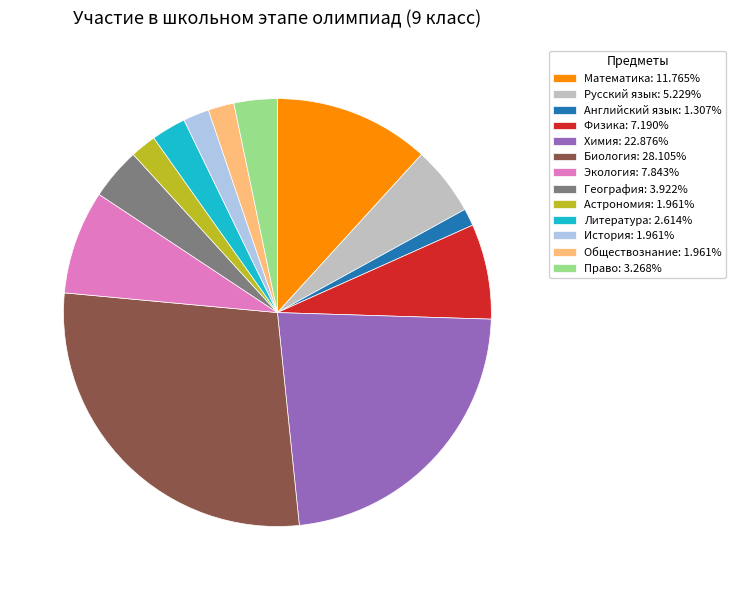

Approximately how many times larger is the value at Физика: 7.190% compared to Экология: 7.843%?

0.9